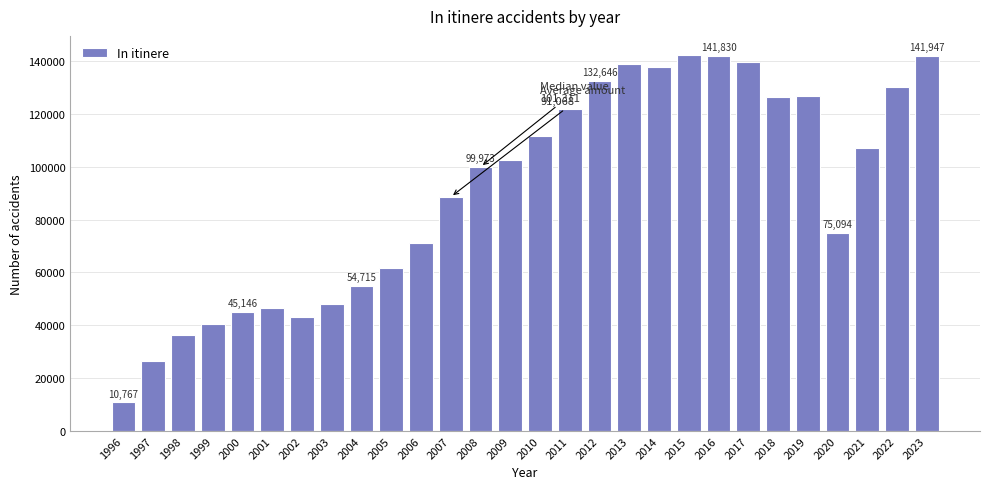

Is it true that the value at 2012 is 202086?

False